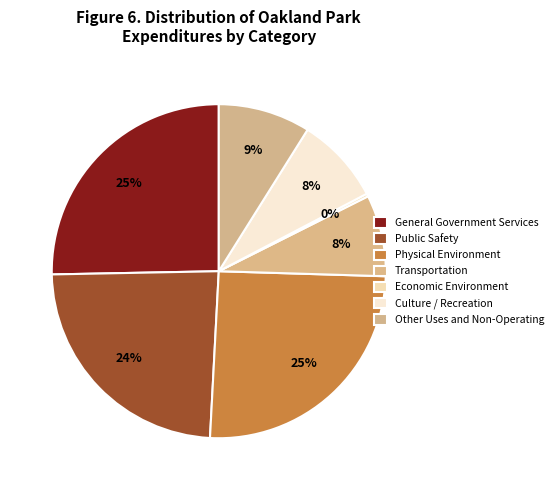

The Economic Environment slice represents 12% of the pie. True or false?

False